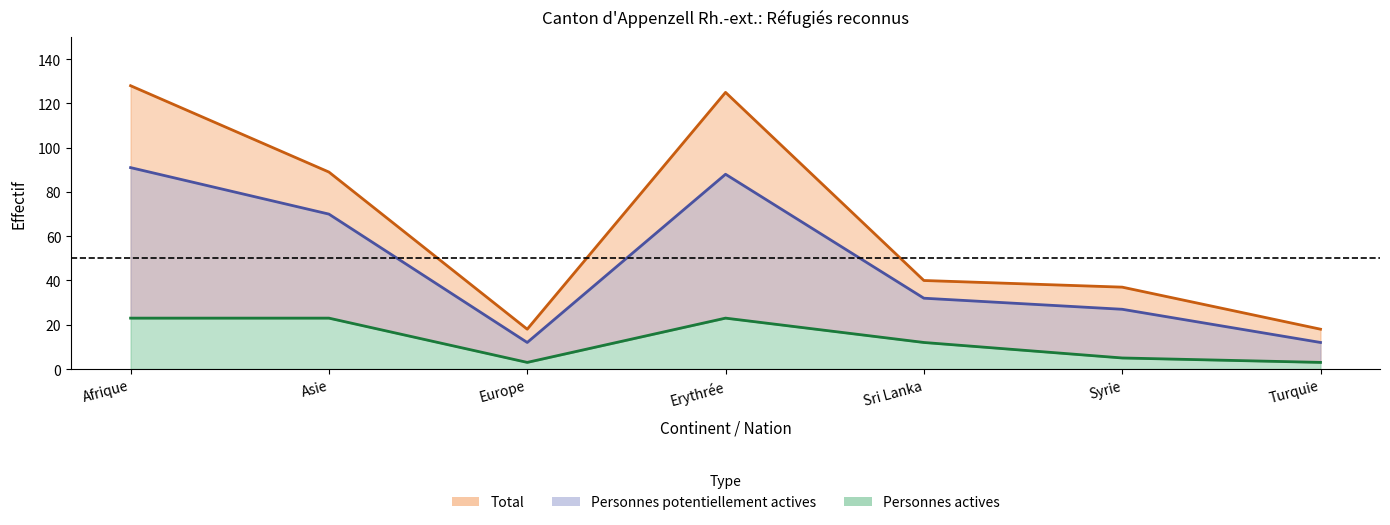

What is the value of the Personnes actives point at the 6th from the left?

5